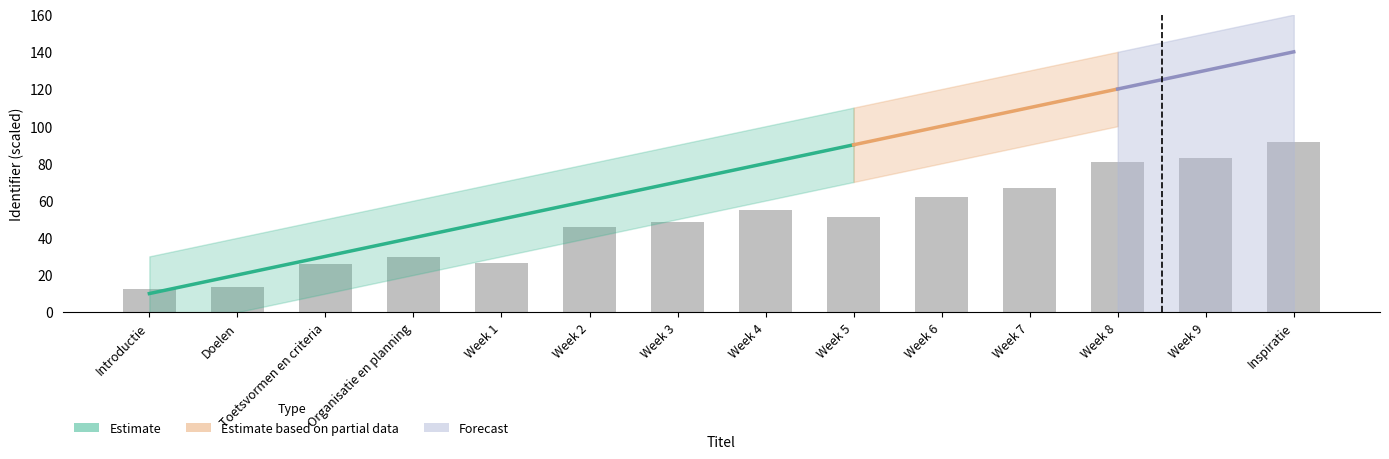

What position from the left is Inspiratie?

14